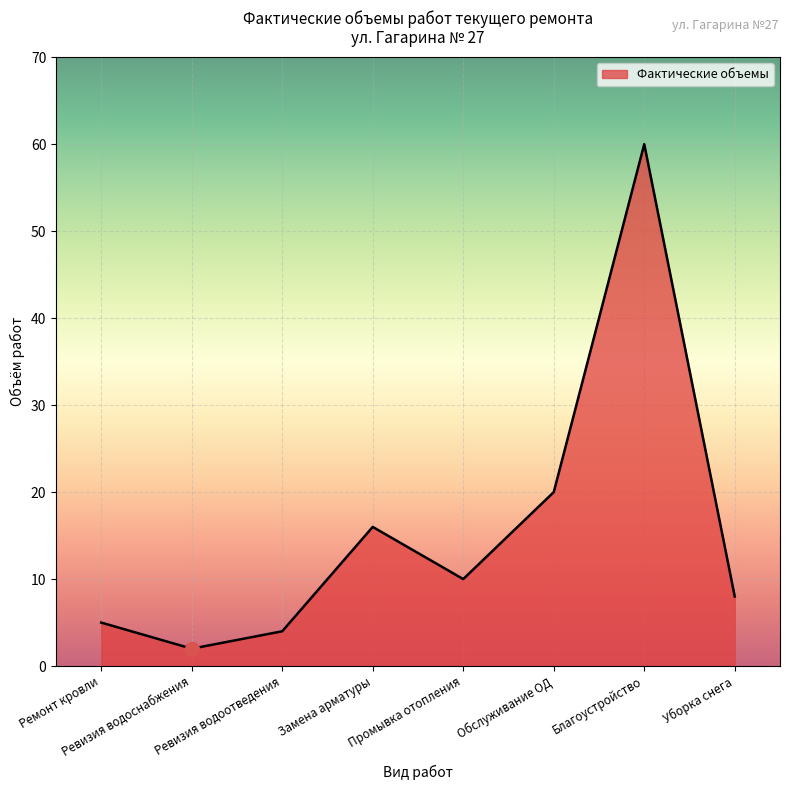

The chart shows a value of 2 at Ремонт кровли. True or false?

False